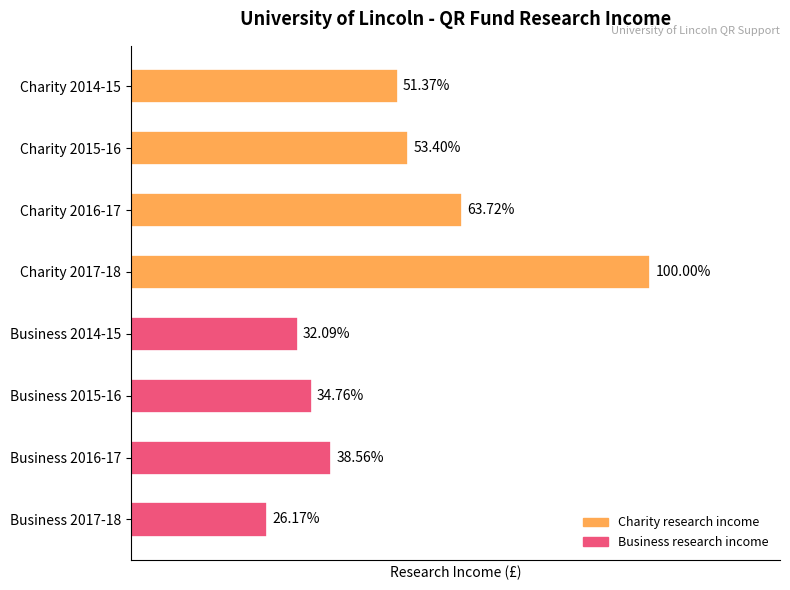

Count the number of values greater than 1215000.

3